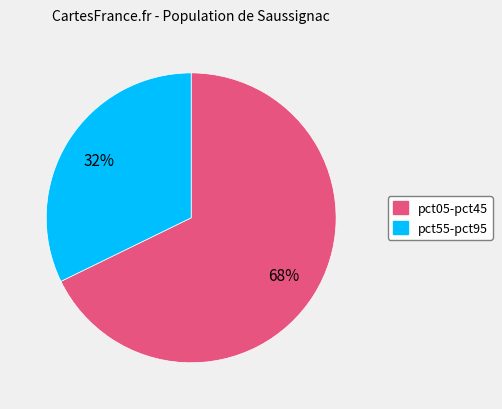

To the nearest percent, what is the average slice percentage?

50%